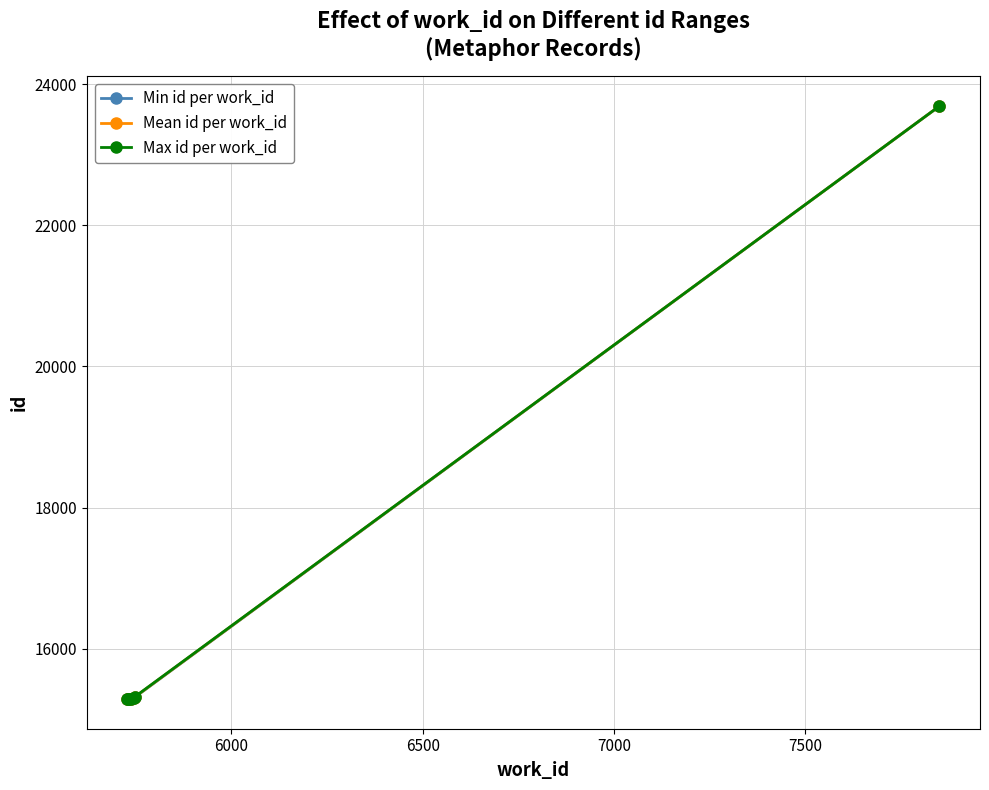

List the series in order of their overall mean, highest first.

Max id per work_id, Mean id per work_id, Min id per work_id